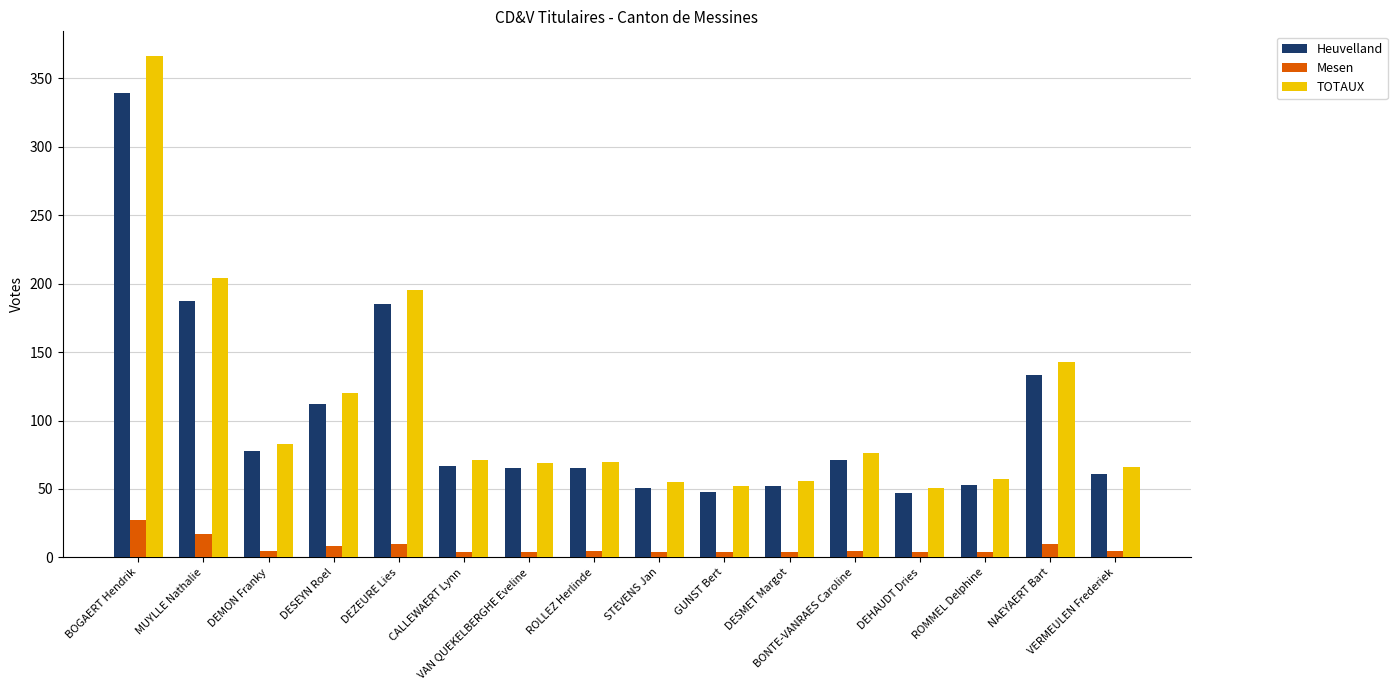

What is the difference between the maximum and minimum values in the Mesen series?

23